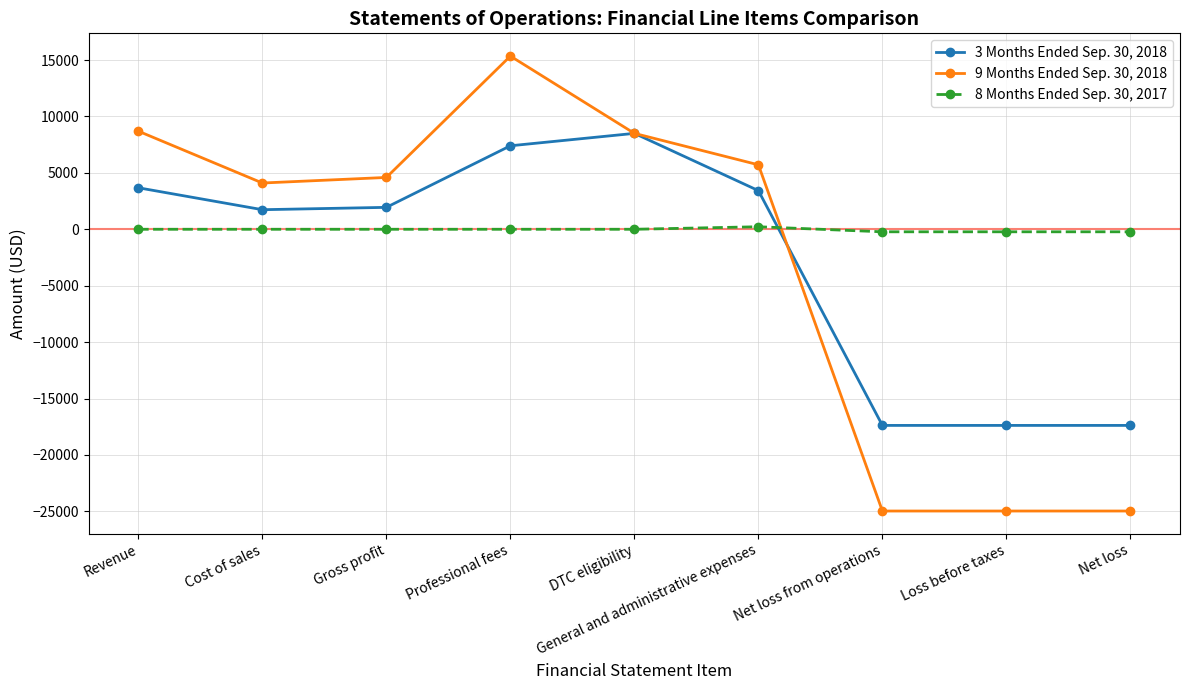

Does the chart display data point markers on the line(s)?

Yes